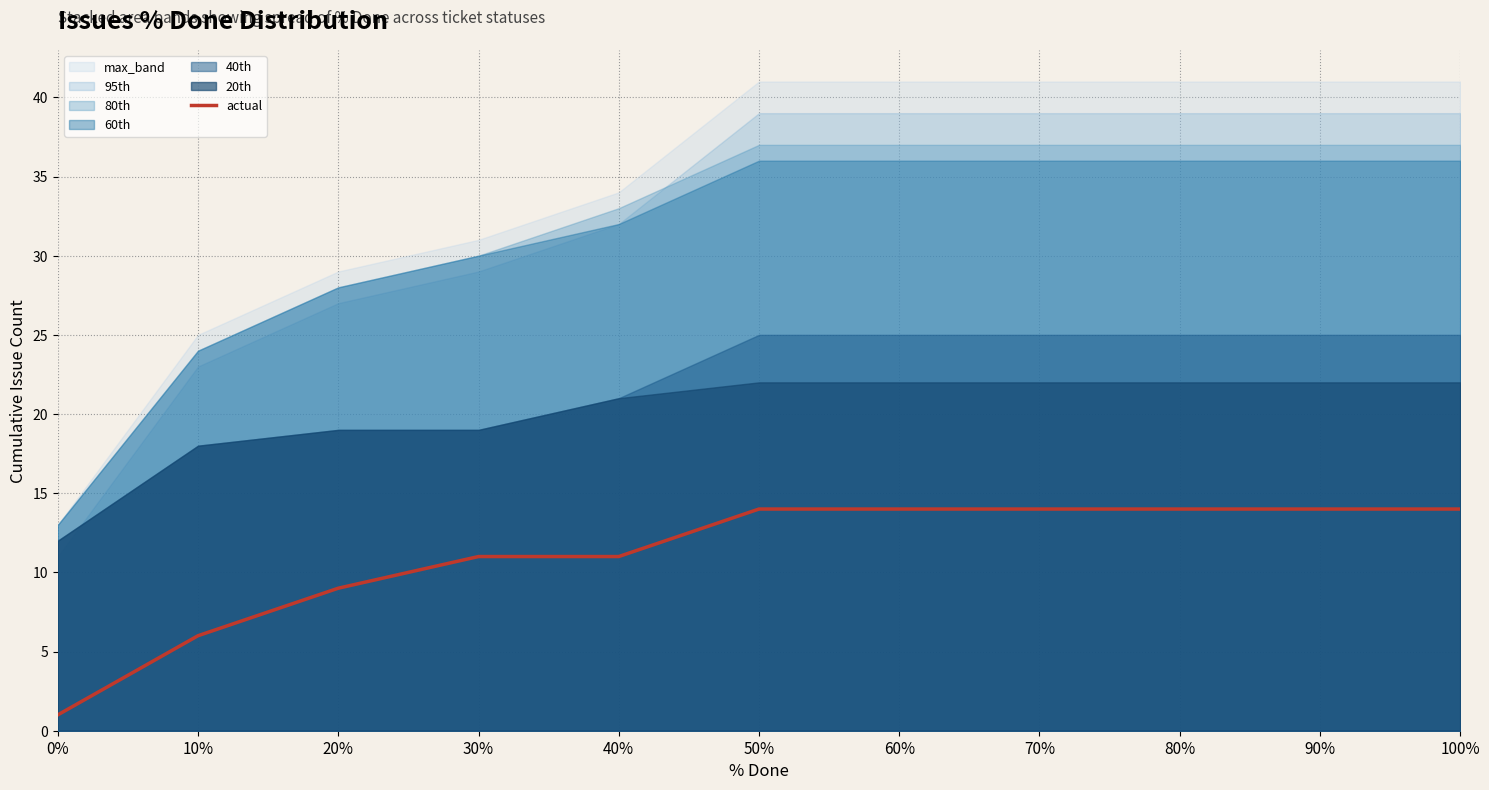

Reading left to right, list all the values displayed in this chart.

0%=1	10%=6	20%=9	30%=11	40%=11	50%=14	60%=14	70%=14	80%=14	90%=14	100%=14